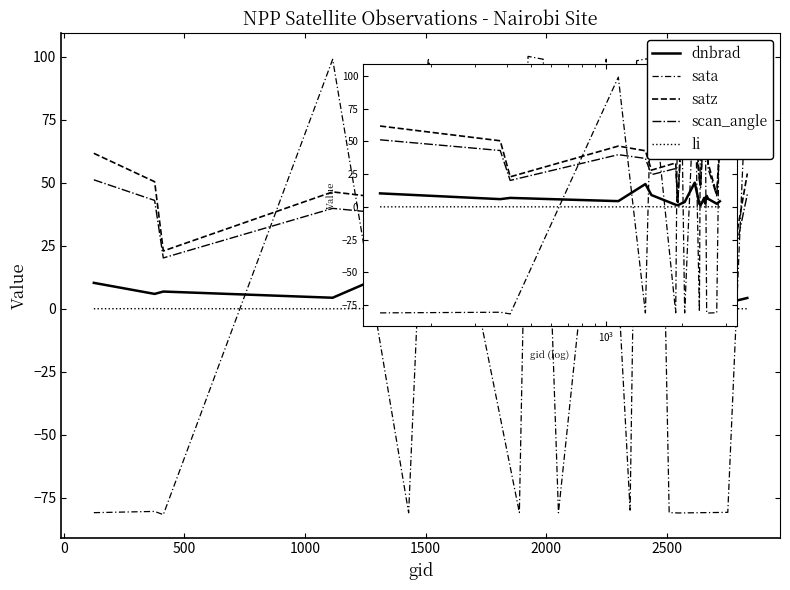

True or false: scan_angle has more than 2 interior local peaks.

True